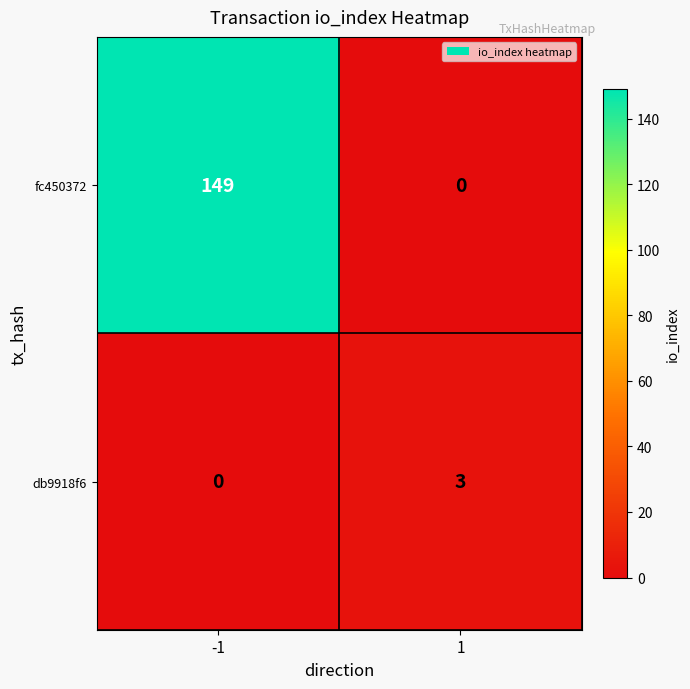

Which series has the largest total across all categories?

fc450372